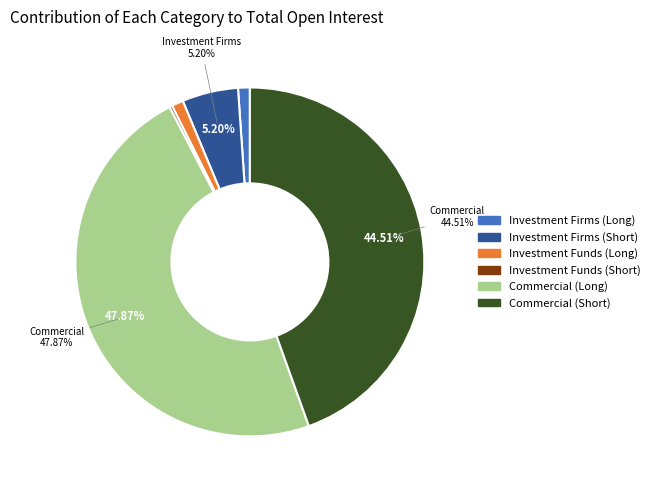

Which has a higher value, Commercial (Short) or Investment Funds (Long)?

Commercial (Short)